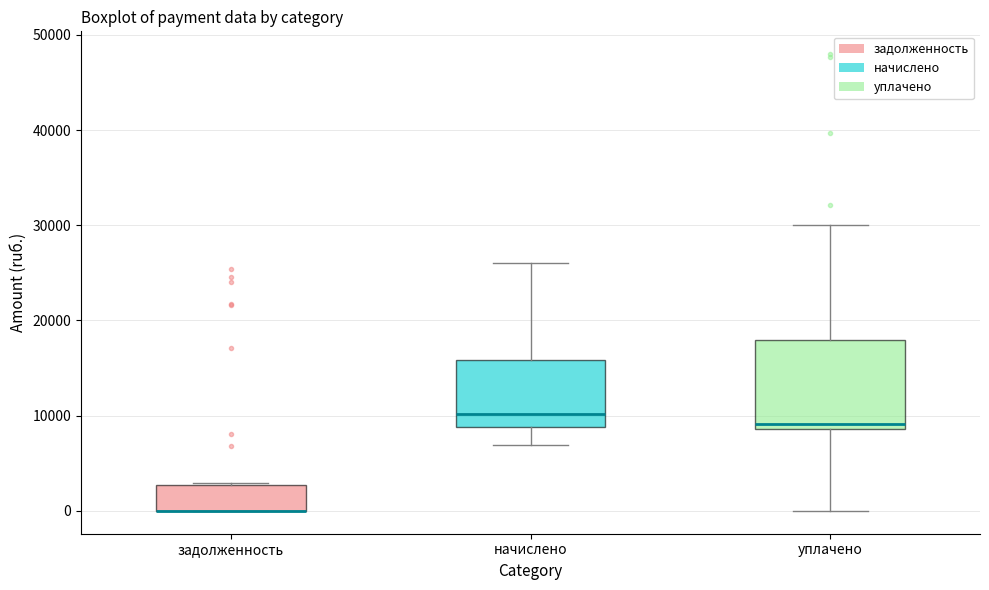

Where does the lower whisker of the box for уплачено end on the y-axis? The values are not printed on the chart, so give them approximately, as read against the axis.

0